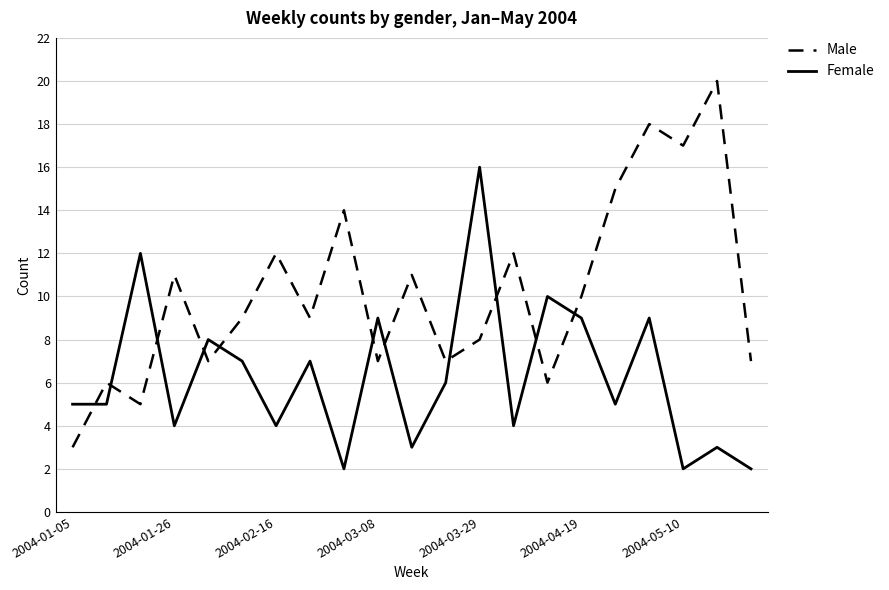

List the series in order of their peak value, highest first.

Male, Female